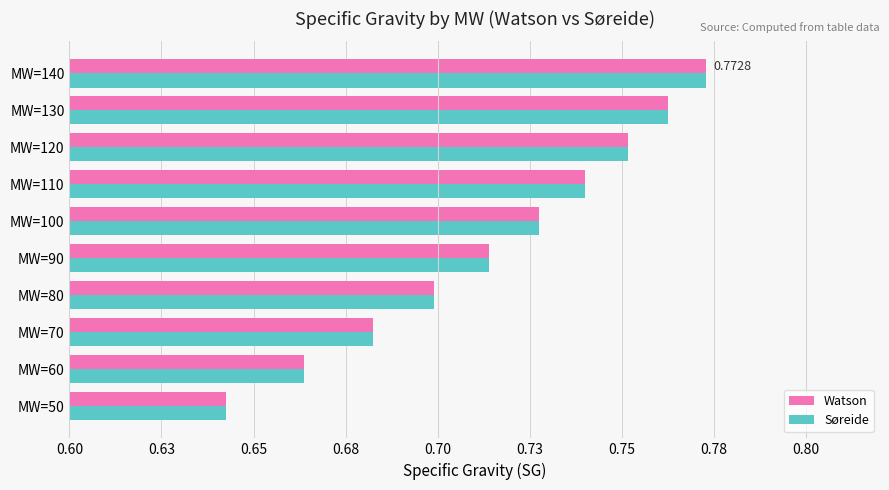

What are all the series names shown in the legend?

Watson, Søreide